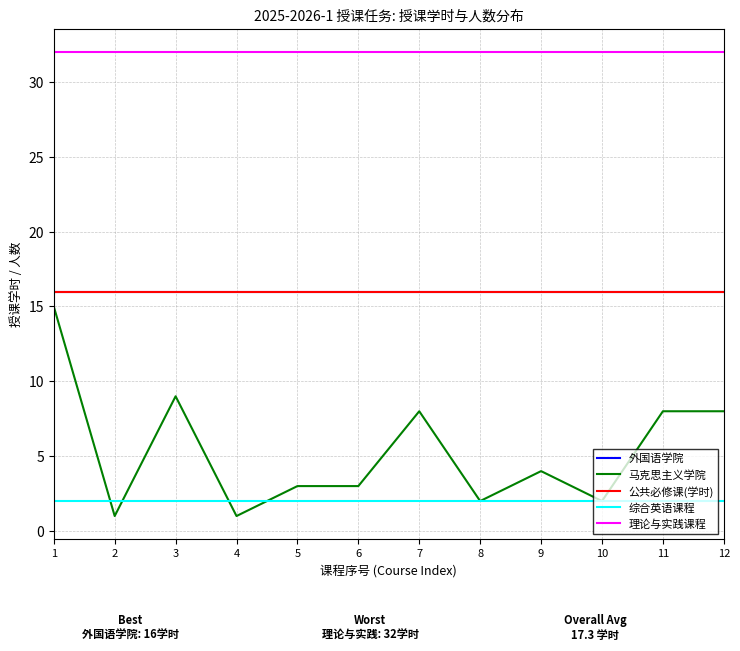

Read the 马克思主义学院 value at 5.

3